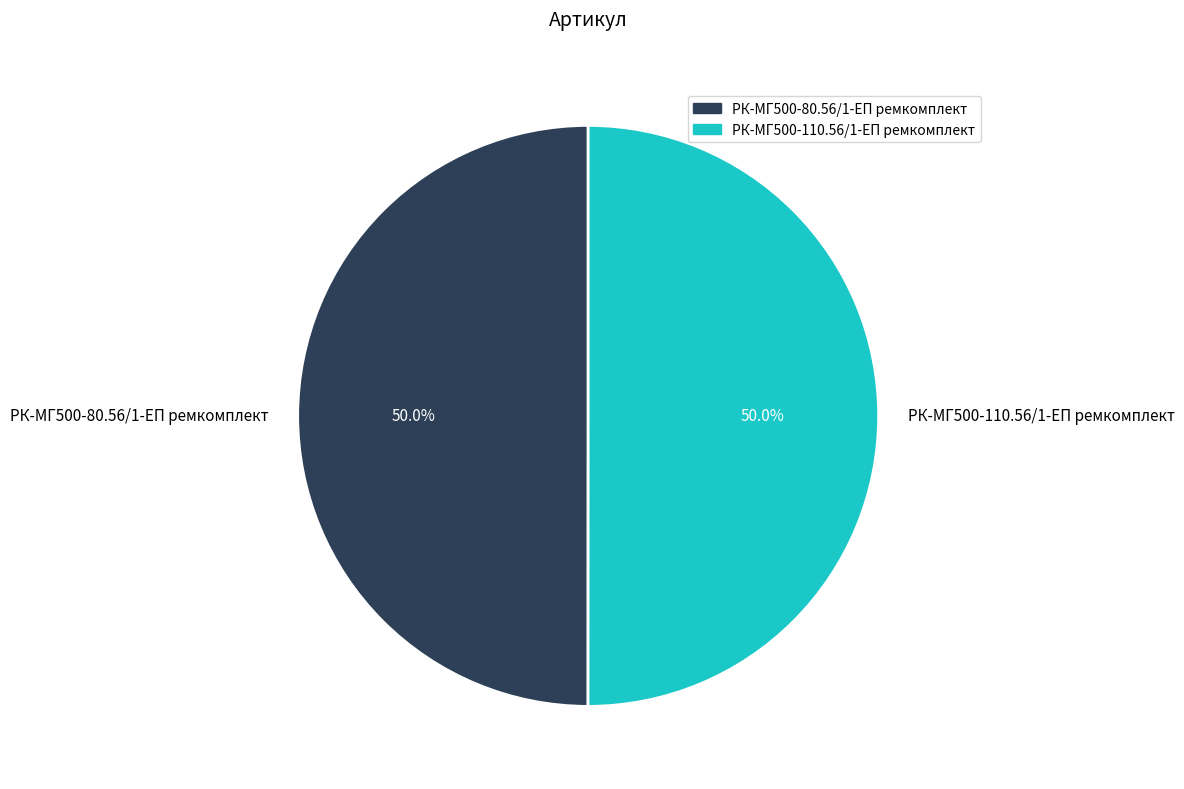

How many slices are in this pie chart?

2